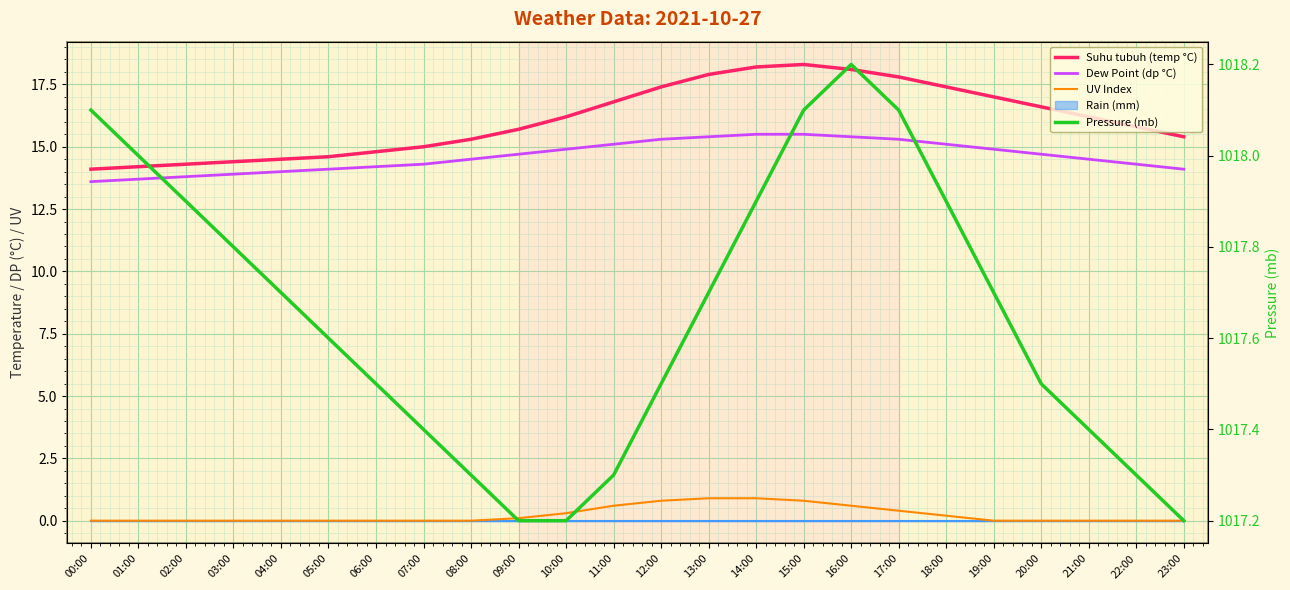

Reading left to right, extract all data points from this chart.

Suhu tubuh (temp °C): 14.1	14.2	14.3	14.4	14.5	14.6	14.8	15.0	15.3	15.7	16.2	16.8	17.4	17.9	18.2	18.3	18.1	17.8	17.4	17.0	16.6	16.2	15.8	15.4
Dew Point (dp °C): 13.6	13.7	13.8	13.9	14.0	14.1	14.2	14.3	14.5	14.7	14.9	15.1	15.3	15.4	15.5	15.5	15.4	15.3	15.1	14.9	14.7	14.5	14.3	14.1
UV Index: 0.0	0.0	0.0	0.0	0.0	0.0	0.0	0.0	0.0	0.1	0.3	0.6	0.8	0.9	0.9	0.8	0.6	0.4	0.2	0.0	0.0	0.0	0.0	0.0
Pressure (mb): 1018.1	1018.0	1017.9	1017.8	1017.7	1017.6	1017.5	1017.4	1017.3	1017.2	1017.2	1017.3	1017.5	1017.7	1017.9	1018.1	1018.2	1018.1	1017.9	1017.7	1017.5	1017.4	1017.3	1017.2